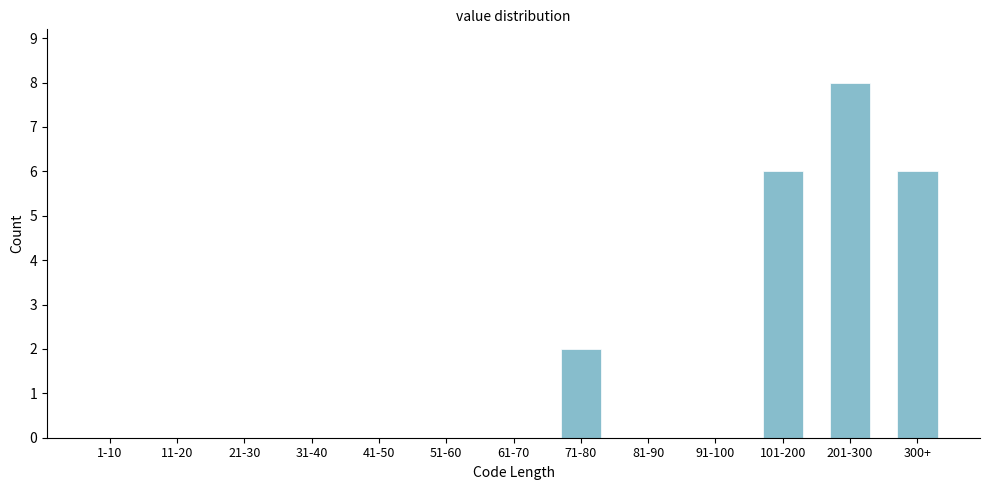

Reading left to right, extract all data points from this chart.

1-10=0	11-20=0	21-30=0	31-40=0	41-50=0	51-60=0	61-70=0	71-80=2	81-90=0	91-100=0	101-200=6	201-300=8	300+=6